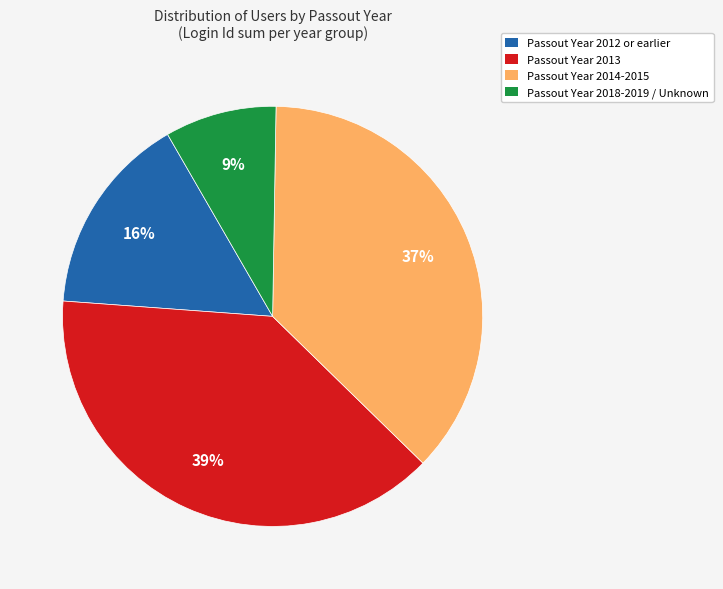

Which category has the smallest portion of the pie?

Passout Year 2018-2019 / Unknown